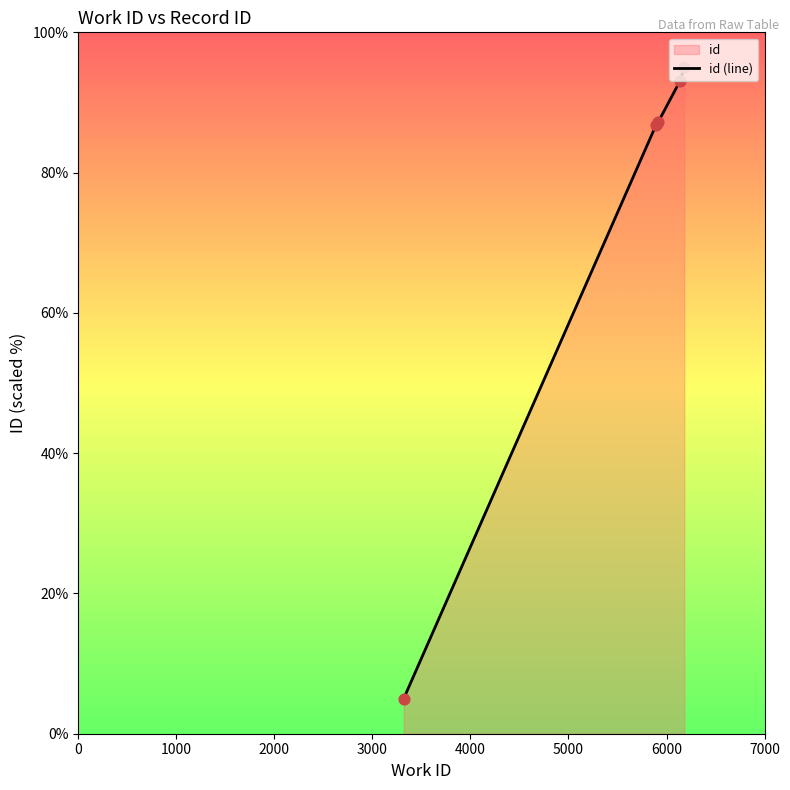

What is the average value?

73.4